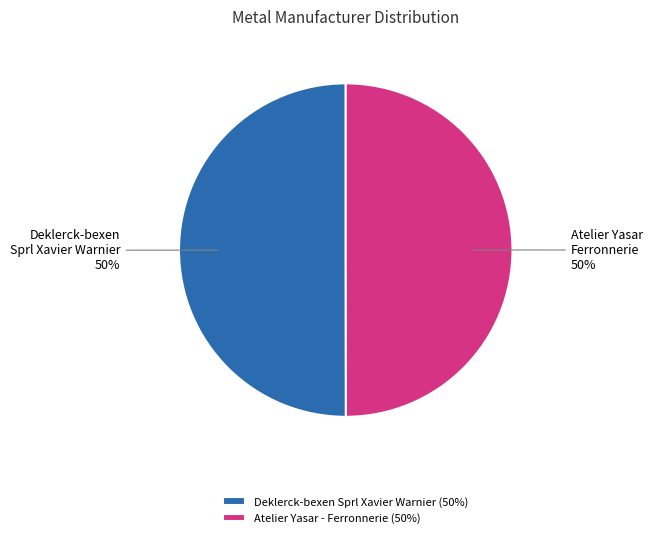

True or false: Atelier Yasar - Ferronnerie (50%) accounts for 40% of the total.

False